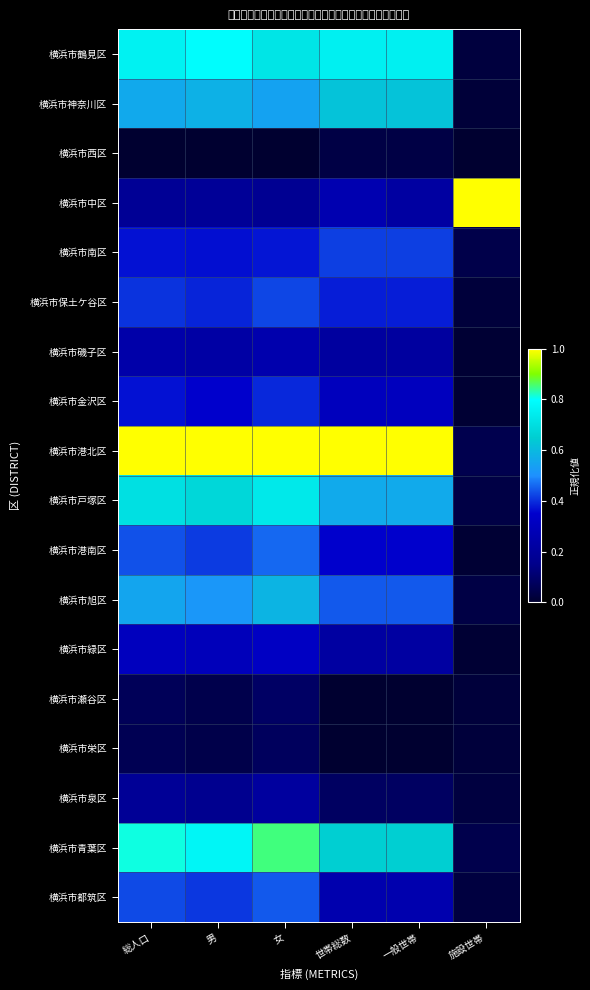

Reading right to left, what are all the values shown in this chart?

横浜市鶴見区: 施設世帯=0.0	一般世帯=0.8	世帯総数=0.8	女=0.7	男=0.8	総人口=0.8
横浜市神奈川区: 施設世帯=0.0	一般世帯=0.6	世帯総数=0.6	女=0.5	男=0.6	総人口=0.6
横浜市西区: 施設世帯=0.0	一般世帯=0.0	世帯総数=0.0	女=0.0	男=0.0	総人口=0.0
横浜市中区: 施設世帯=1.0	一般世帯=0.2	世帯総数=0.3	女=0.2	男=0.2	総人口=0.2
横浜市南区: 施設世帯=0.0	一般世帯=0.4	世帯総数=0.4	女=0.4	男=0.4	総人口=0.4
横浜市保土ケ谷区: 施設世帯=0.0	一般世帯=0.4	世帯総数=0.4	女=0.4	男=0.4	総人口=0.4
横浜市磯子区: 施設世帯=0.0	一般世帯=0.2	世帯総数=0.2	女=0.3	男=0.2	総人口=0.2
横浜市金沢区: 施設世帯=0.0	一般世帯=0.3	世帯総数=0.3	女=0.4	男=0.3	総人口=0.4
横浜市港北区: 施設世帯=0.1	一般世帯=1.0	世帯総数=1.0	女=1.0	男=1.0	総人口=1.0
横浜市戸塚区: 施設世帯=0.0	一般世帯=0.6	世帯総数=0.6	女=0.7	男=0.7	総人口=0.7
横浜市港南区: 施設世帯=0.0	一般世帯=0.4	世帯総数=0.4	女=0.5	男=0.4	総人口=0.4
横浜市旭区: 施設世帯=0.0	一般世帯=0.4	世帯総数=0.4	女=0.6	男=0.5	総人口=0.6
横浜市緑区: 施設世帯=0.0	一般世帯=0.2	世帯総数=0.2	女=0.3	男=0.3	総人口=0.3
横浜市瀬谷区: 施設世帯=0.0	一般世帯=0.0	世帯総数=0.0	女=0.1	男=0.0	総人口=0.1
横浜市栄区: 施設世帯=0.0	一般世帯=0.0	世帯総数=0.0	女=0.1	男=0.0	総人口=0.1
横浜市泉区: 施設世帯=0.0	一般世帯=0.1	世帯総数=0.1	女=0.2	男=0.2	総人口=0.2
横浜市青葉区: 施設世帯=0.0	一般世帯=0.7	世帯総数=0.7	女=0.9	男=0.8	総人口=0.8
横浜市都筑区: 施設世帯=0.0	一般世帯=0.3	世帯総数=0.3	女=0.4	男=0.4	総人口=0.4